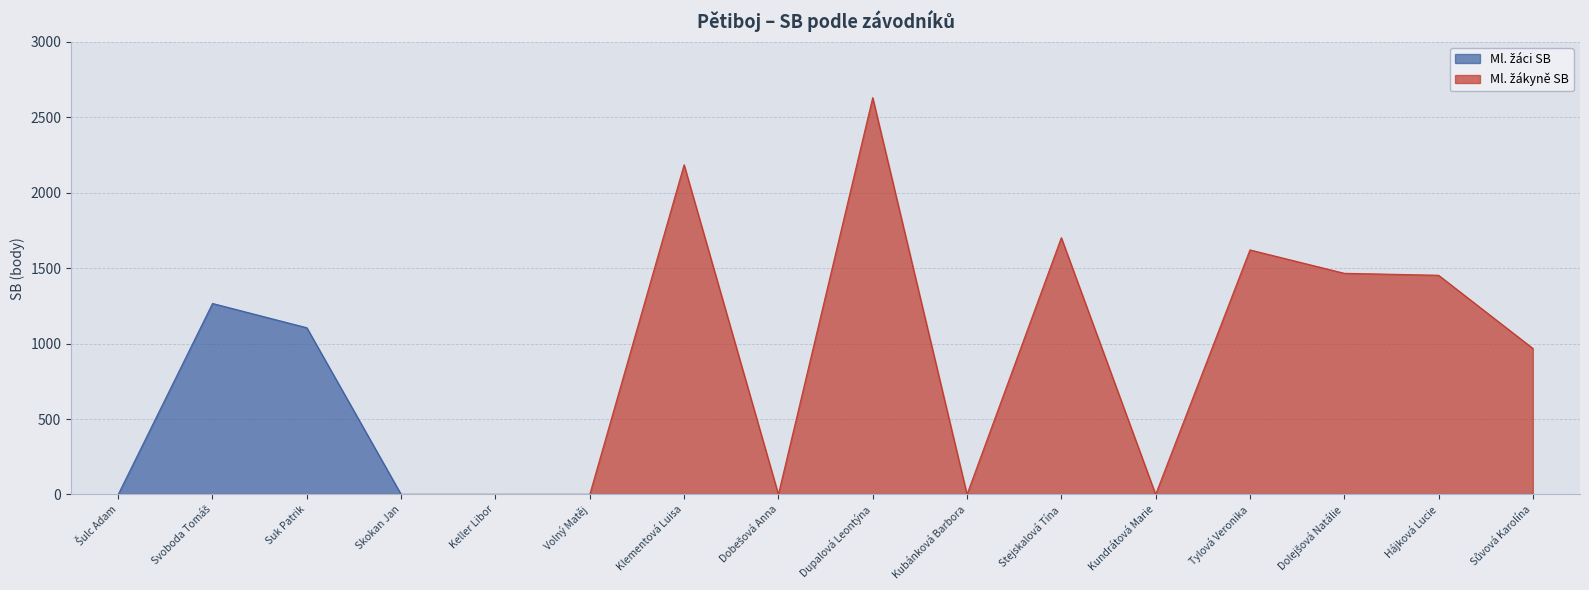

Reading left to right, transcribe all the data shown in this chart.

Ml. žáci SB: 0	1266	1105	0	0	0	0	0	0	0	0	0	0	0	0	0
Ml. žákyně SB: 0	0	0	0	0	0	2185	0	2630	0	1702	0	1621	1466	1453	968